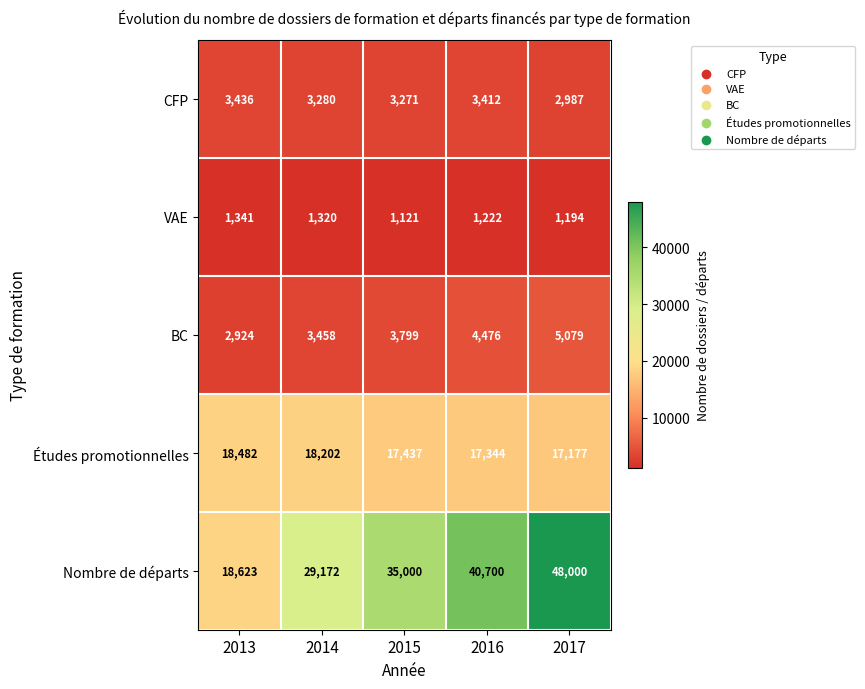

Which series has the largest total across all categories?

Nombre de départs